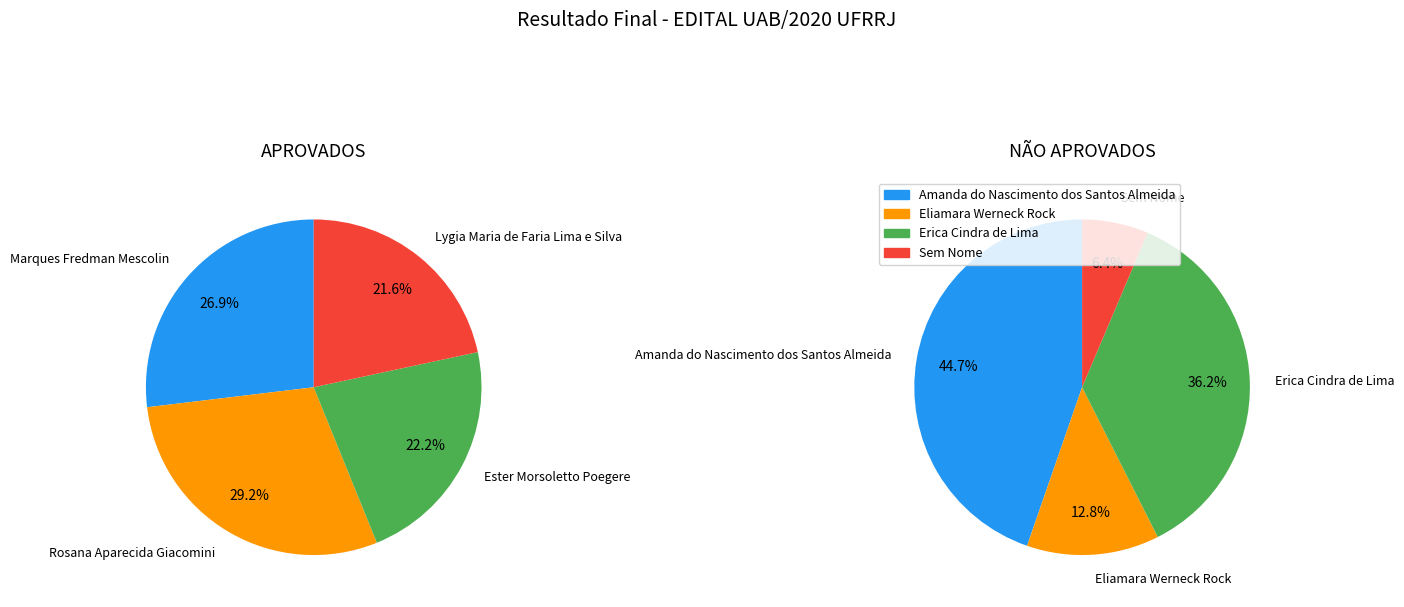

To the nearest percent, what is the average slice percentage?

25%